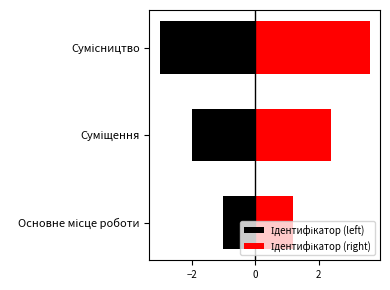

Read the Ідентифікатор (right) value at Сумісництво.

3.6